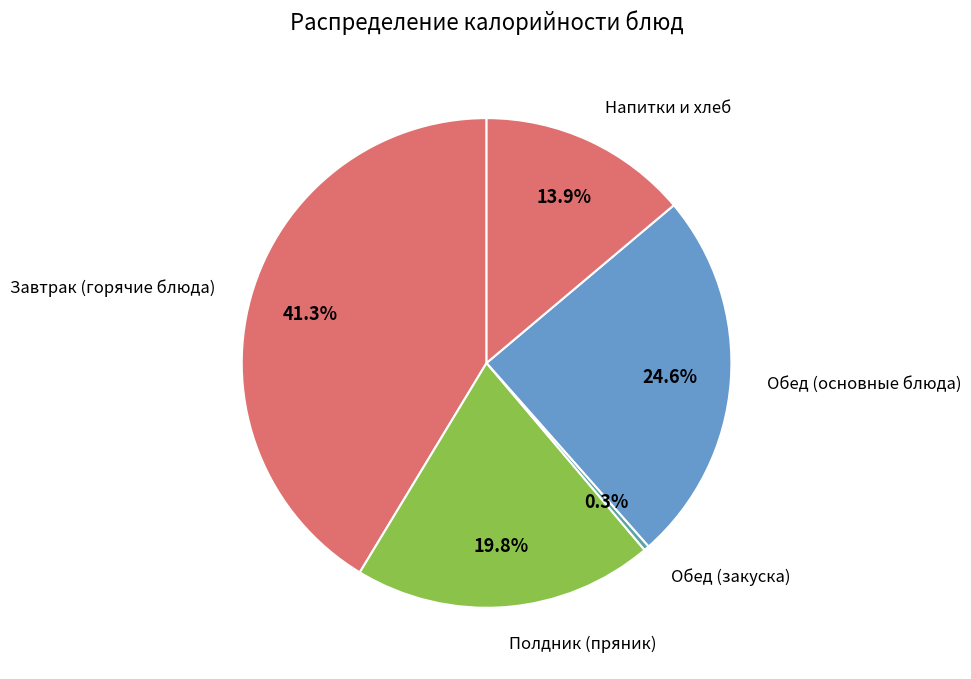

How many slices are in this pie chart?

5